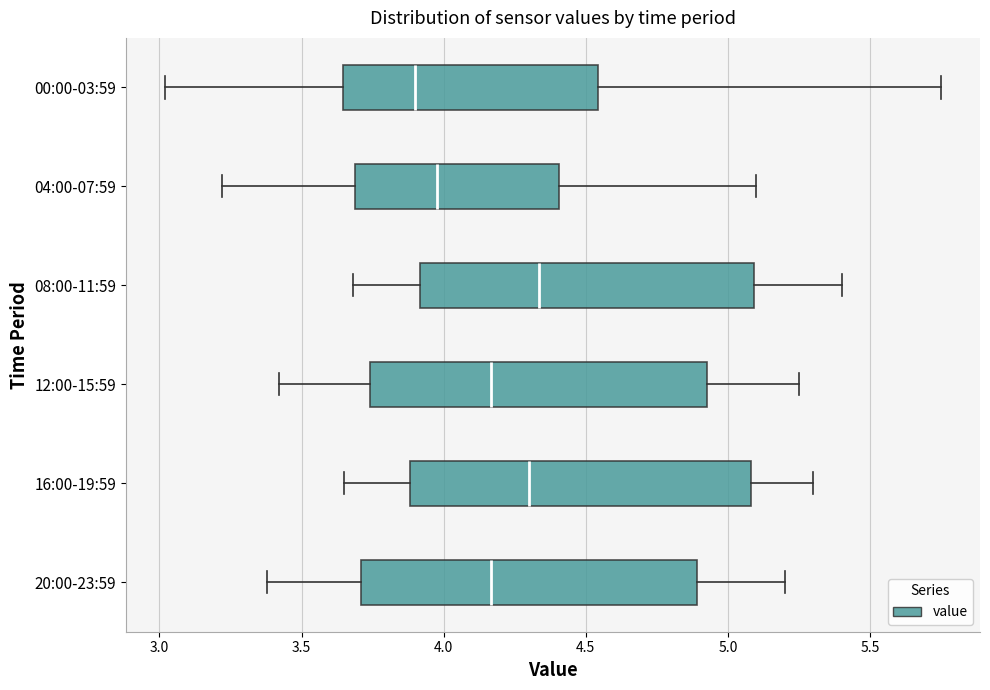

Where is the left edge of the box for 08:00-11:59 on the x-axis? The values are not printed on the chart, so give them approximately, as read against the axis.

3.90